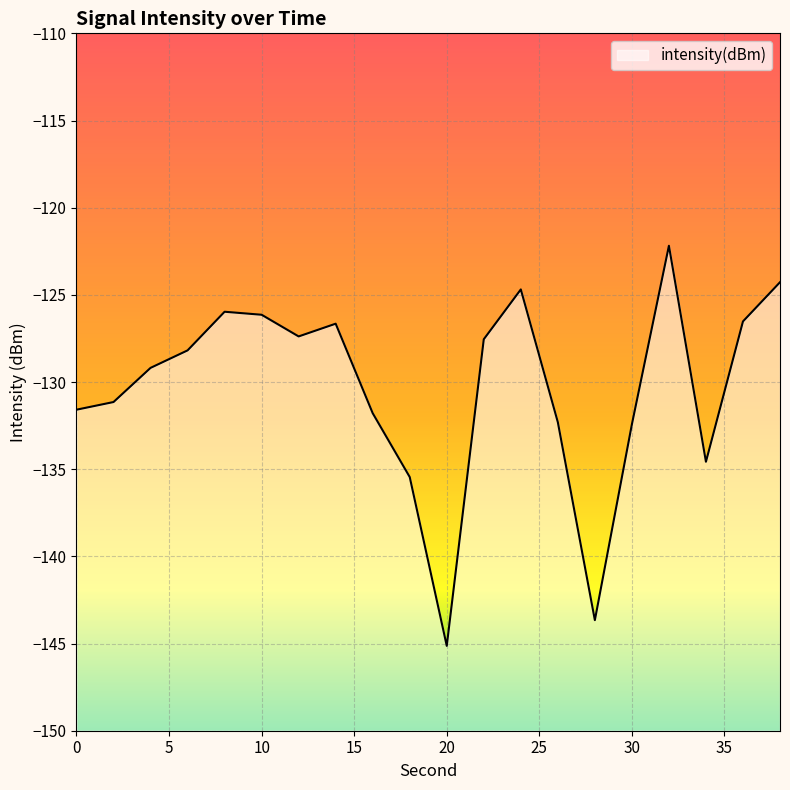

How many data points does each series have?

20